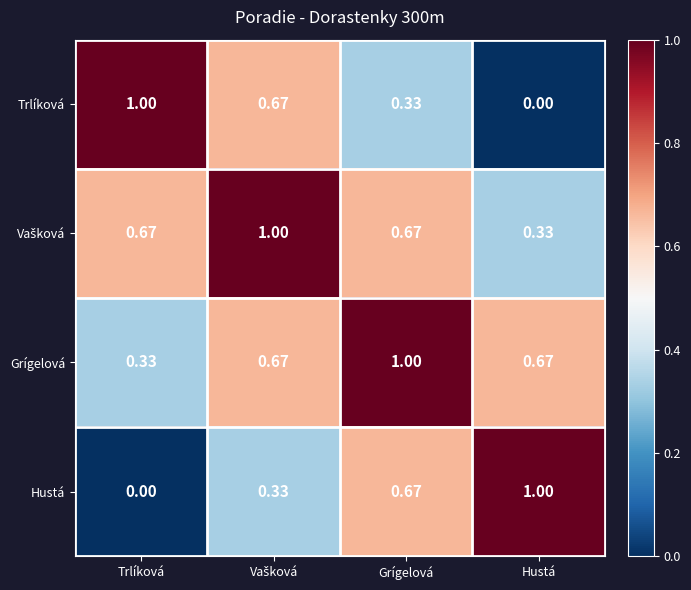

Is the value of Trlíková at Hustá greater than the value of Grígelová at Trlíková?

No